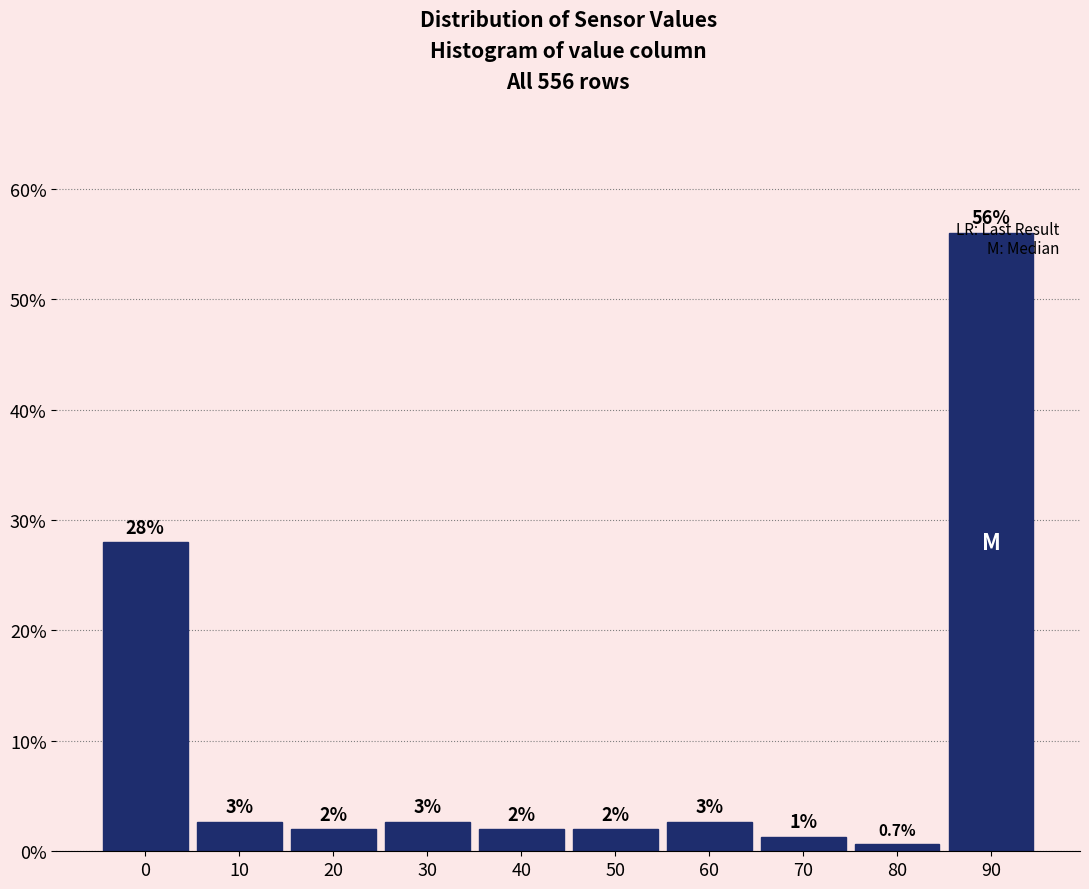

What is the greatest value displayed?

56.0